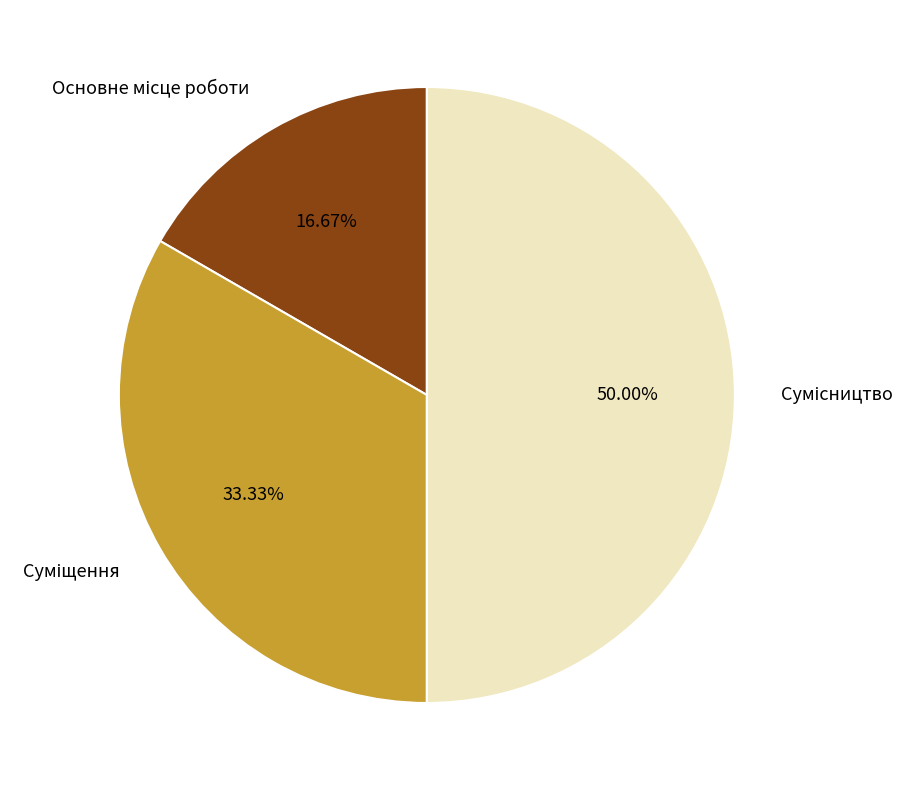

Count the number of slices in the pie.

3